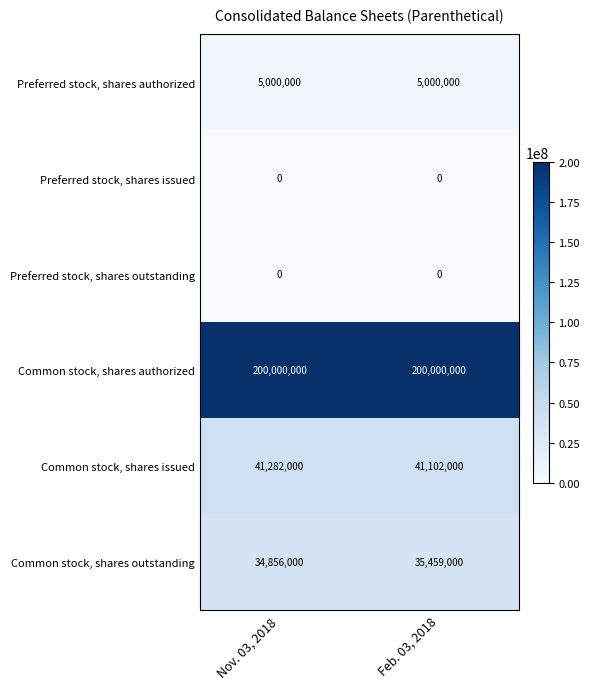

What is the maximum value shown in the chart?

200000000